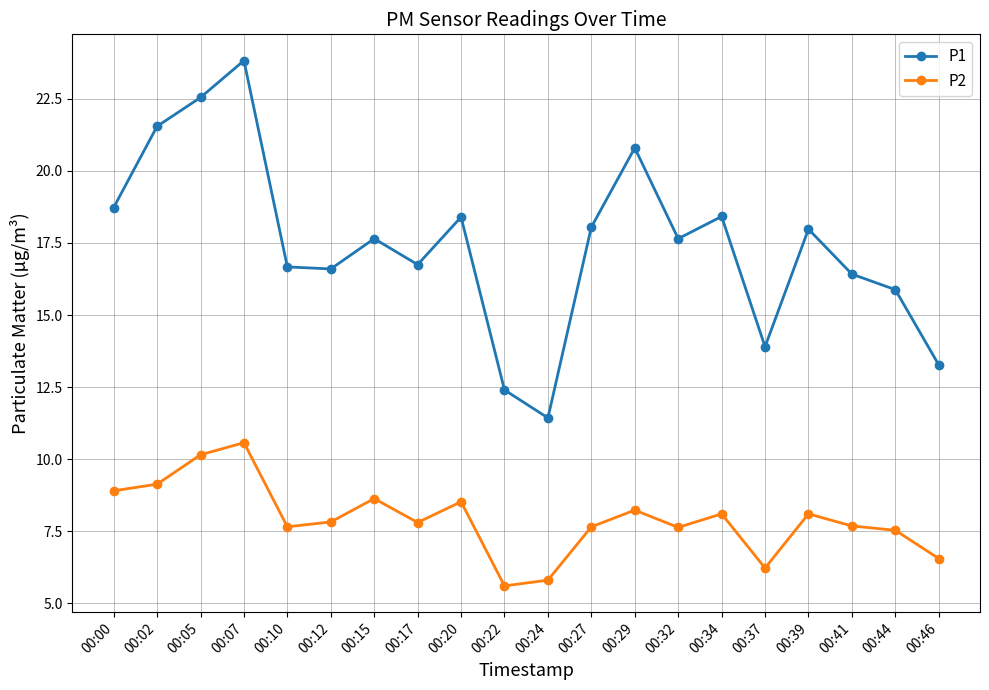

True or false: P2 and P1 intersect in this chart.

False